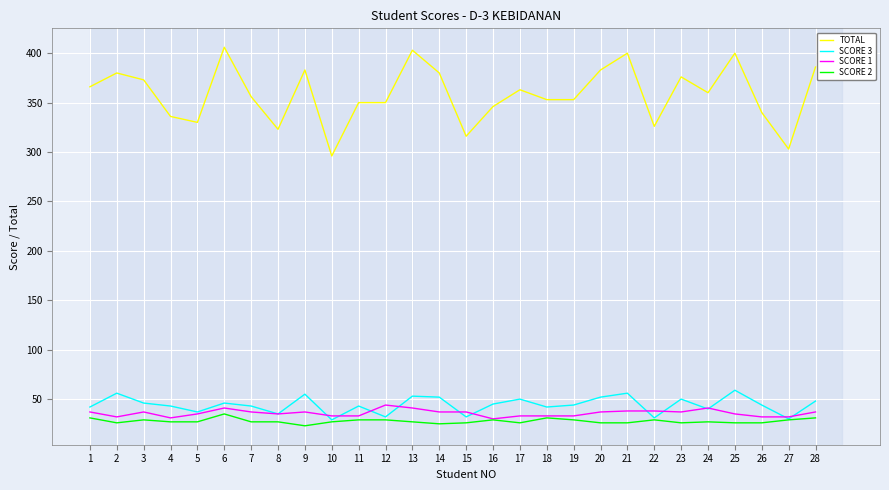

Is it true that TOTAL equals 85 at 14?

False